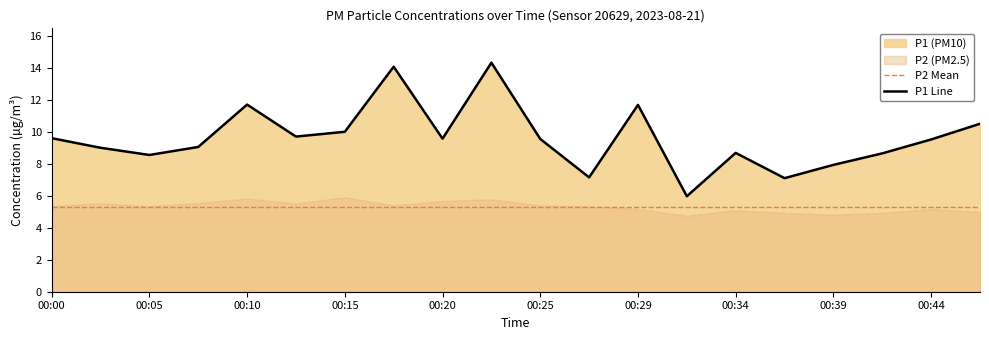

At which category does the data reach its first local peak?

00:10